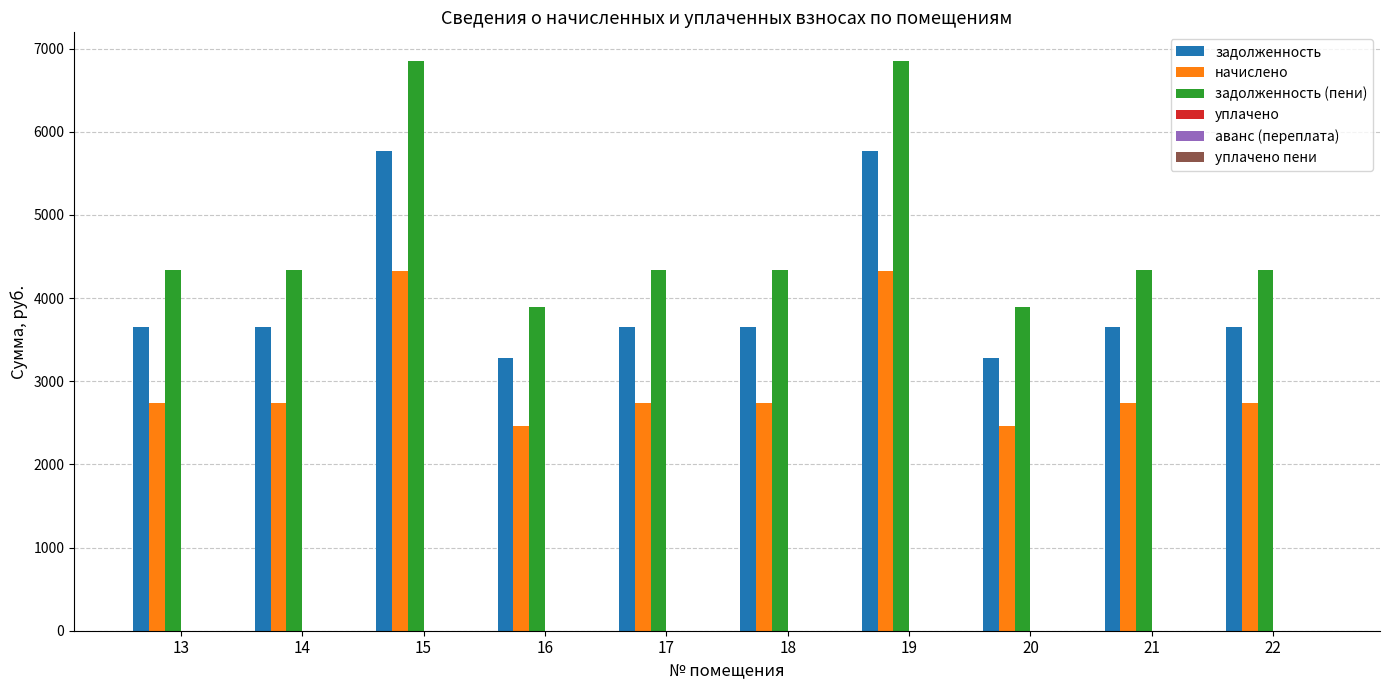

Which series changed the most between 15 and 16?

задолженность (пени)